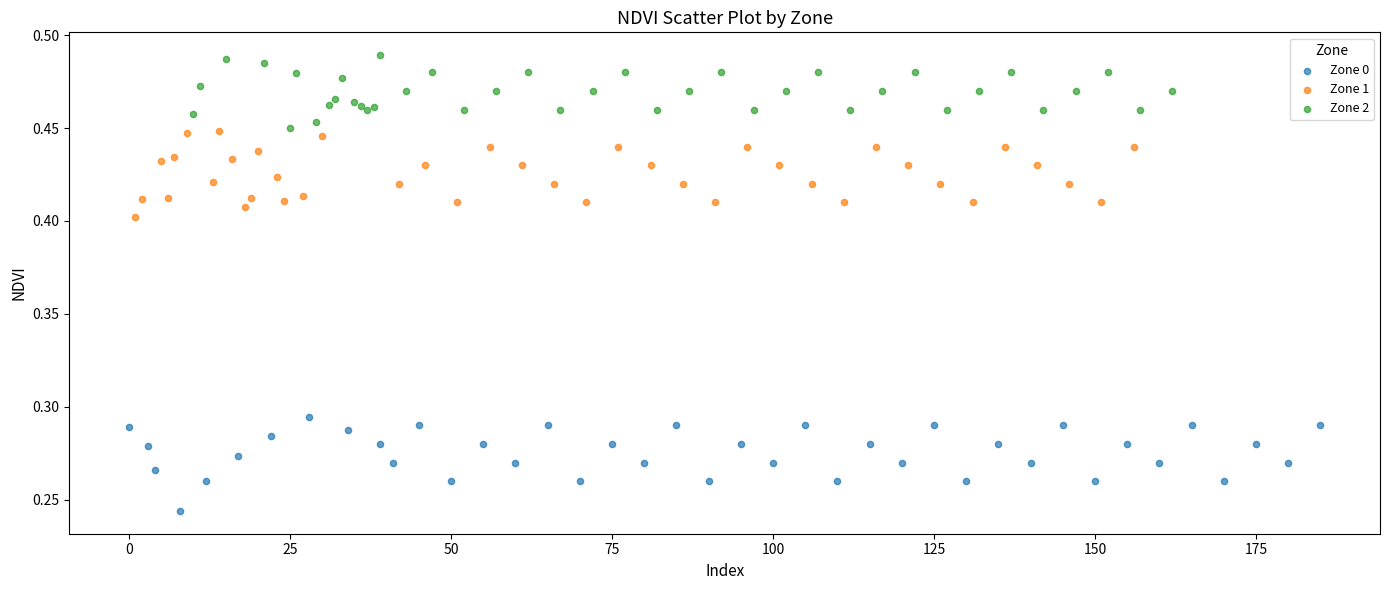

Which series reaches the maximum Y coordinate?

Zone 2